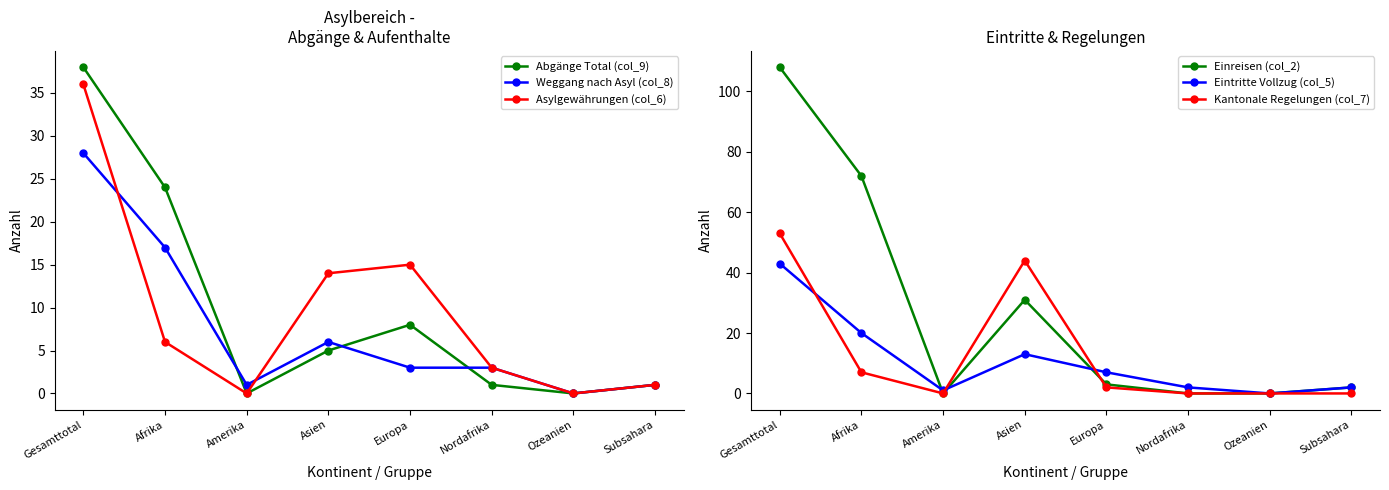

What is the label of the 3rd point from the right?

Nordafrika